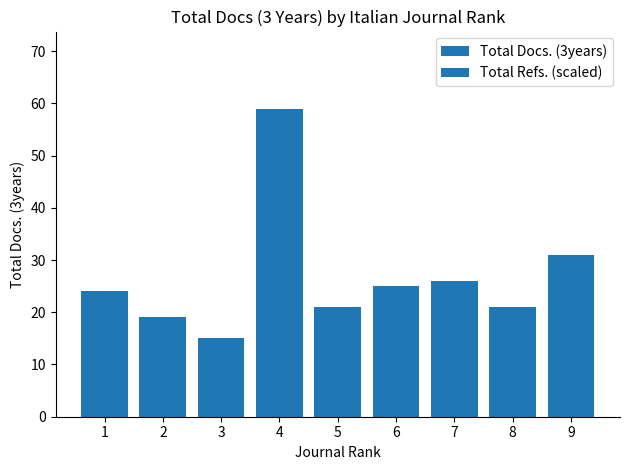

Which category has the lowest value across all series?

3